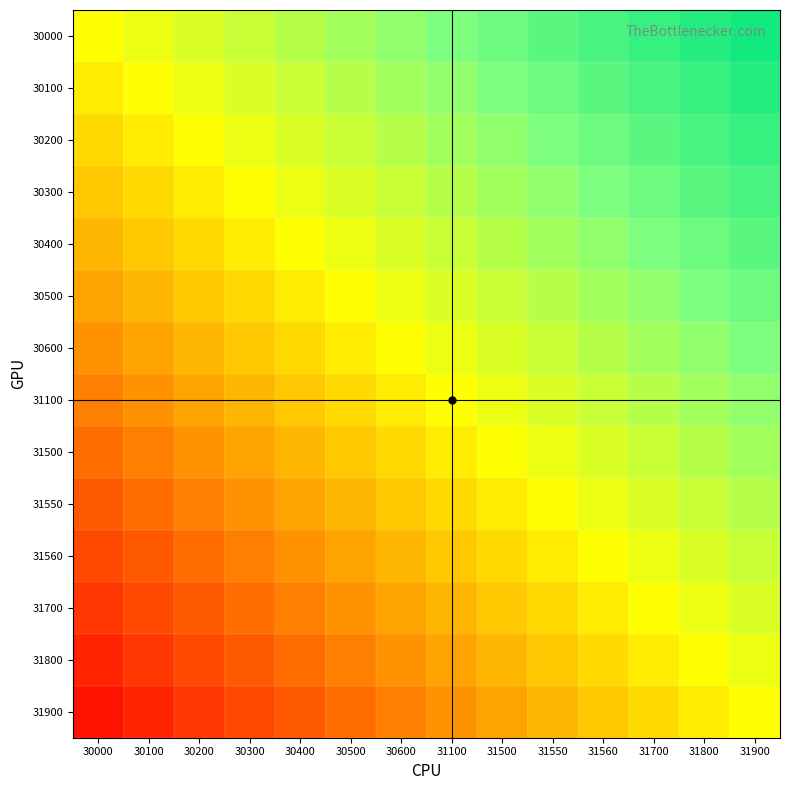

Between 31700 and 31100, which is larger?

31700